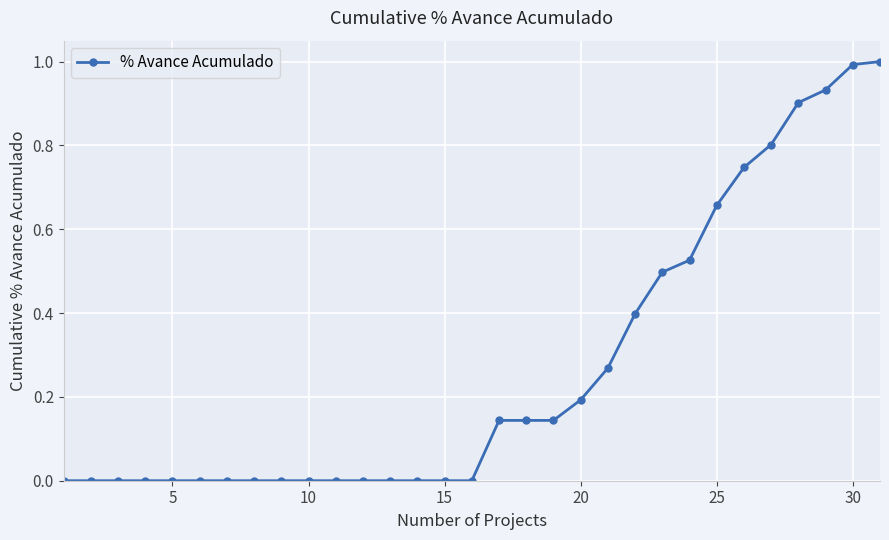

What is the greatest value displayed?

1.0